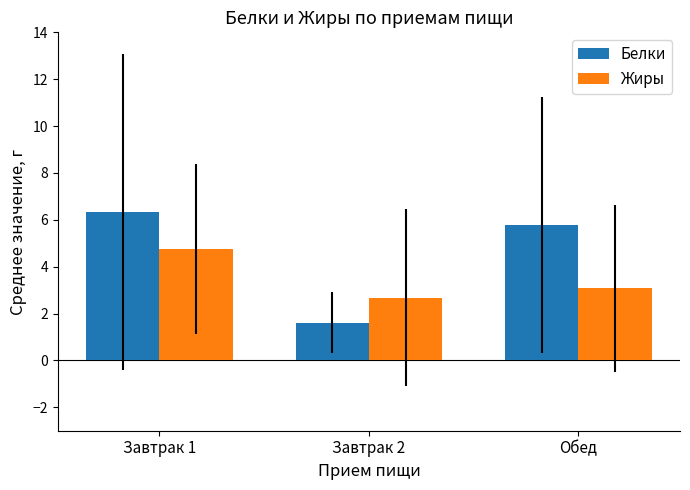

Where does the Белки series first go above 5?

Завтрак 1